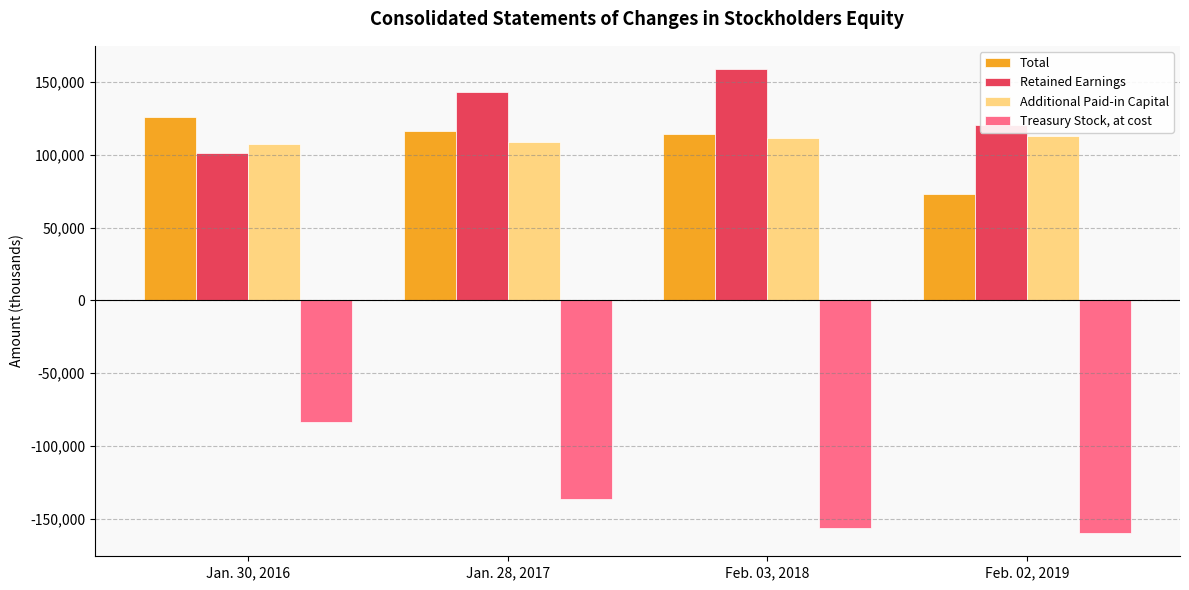

What are all the series names shown in the legend?

Total, Retained Earnings, Additional Paid-in Capital, Treasury Stock, at cost